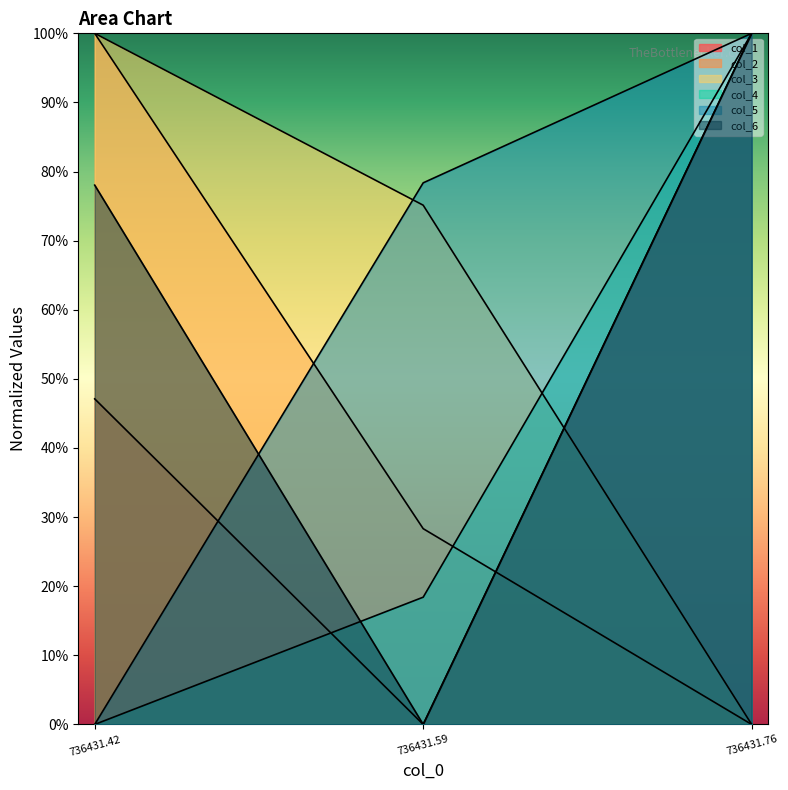

At which category is the sum across all series the highest?

736431.76